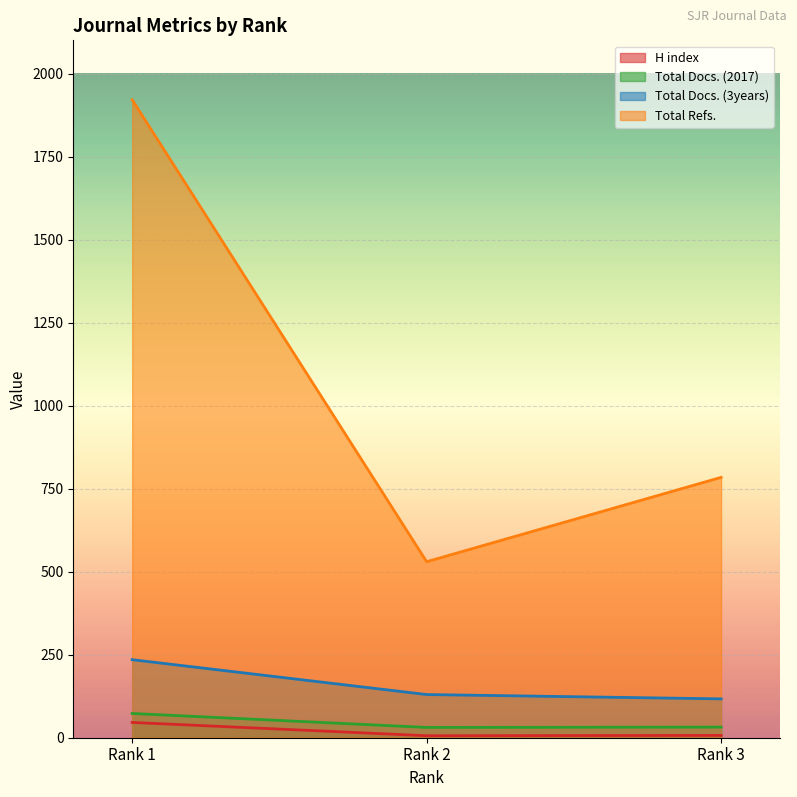

What is the difference between the maximum and second lowest values in the Total Refs. series?

1137